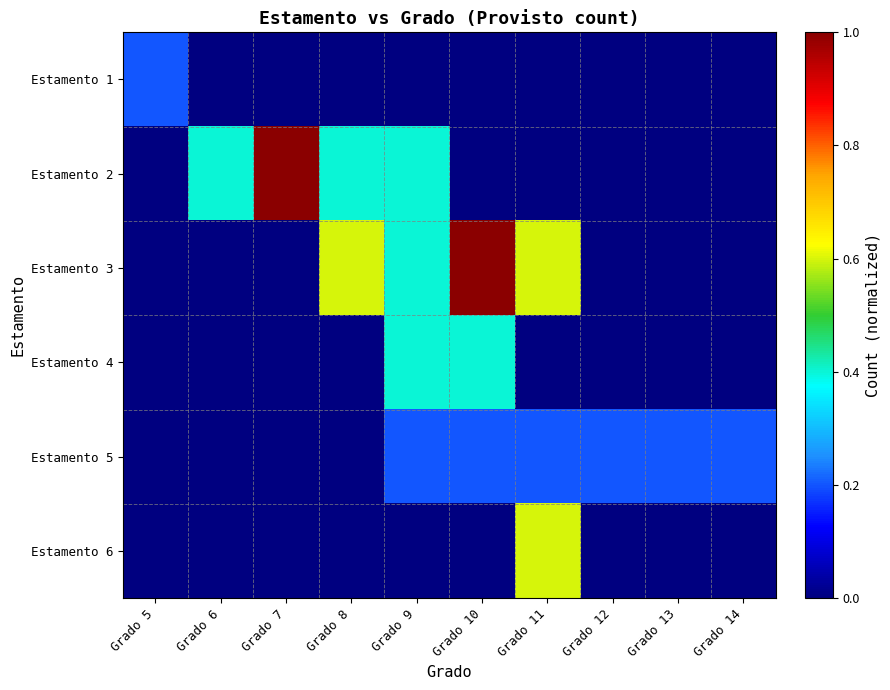

Count the number of categories in the chart.

10